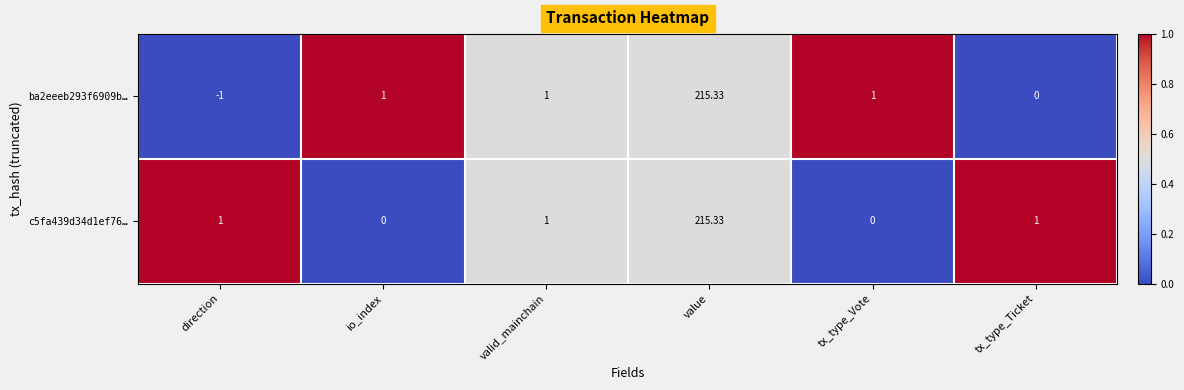

Which label corresponds to the largest value in the chart?

value